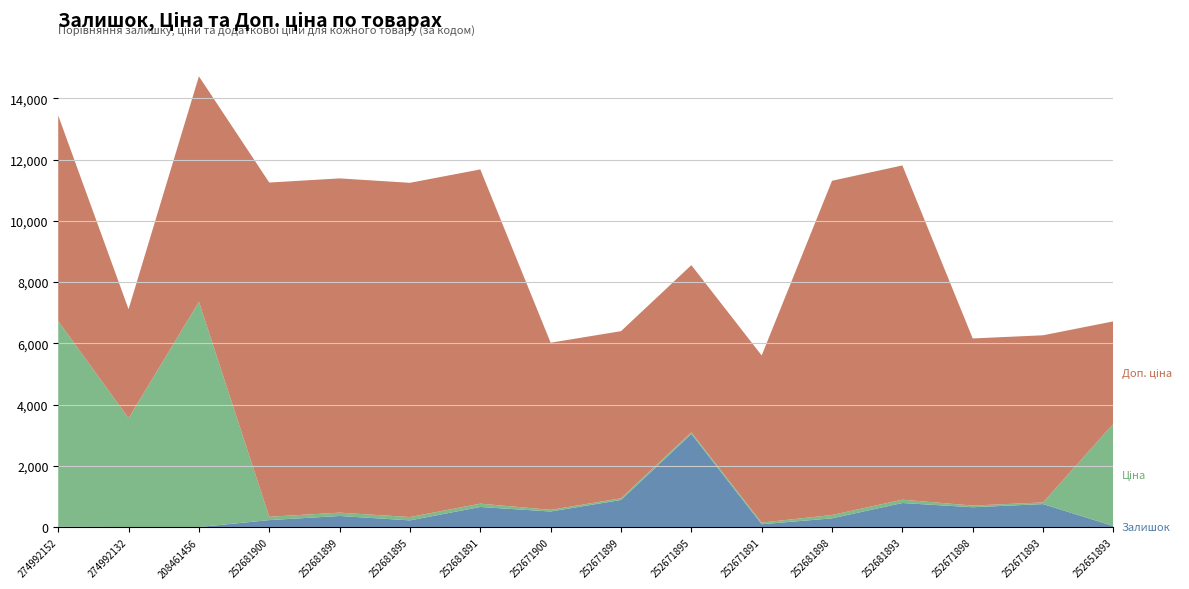

Reading left to right, transcribe all the data shown in this chart.

Залишок: 24.0	9.0	11.0	237.0	372.0	228.0	665.0	518.0	894.0	3048.0	102.0	295.0	795.0	657.0	760.0	43.0
Ціна: 6705.7	3554.0	7351.2	109.0	109.0	109.0	109.0	54.5	54.5	54.5	54.5	109.0	109.0	54.5	54.5	3339.1
Доп. ціна: 6705.7	3554.0	7351.2	10903.0	10903.0	10903.0	10903.0	5452.0	5452.0	5452.0	5452.0	10903.0	10903.0	5452.0	5452.0	3339.0